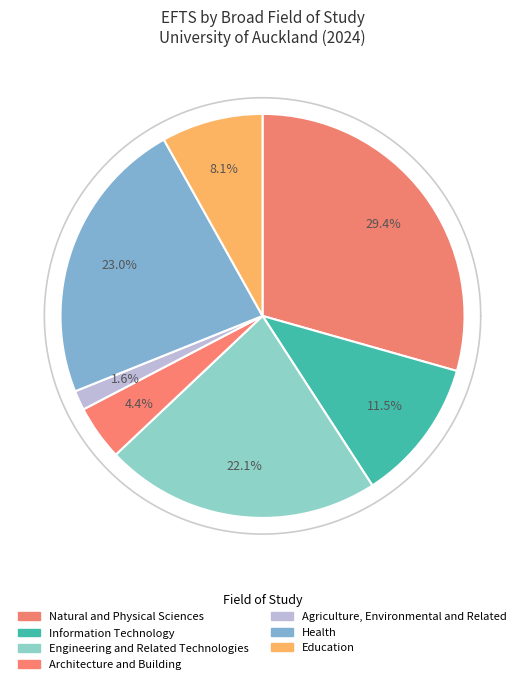

Approximately how many times larger is the value at Engineering and Related Technologies compared to Architecture and Building?

5.0